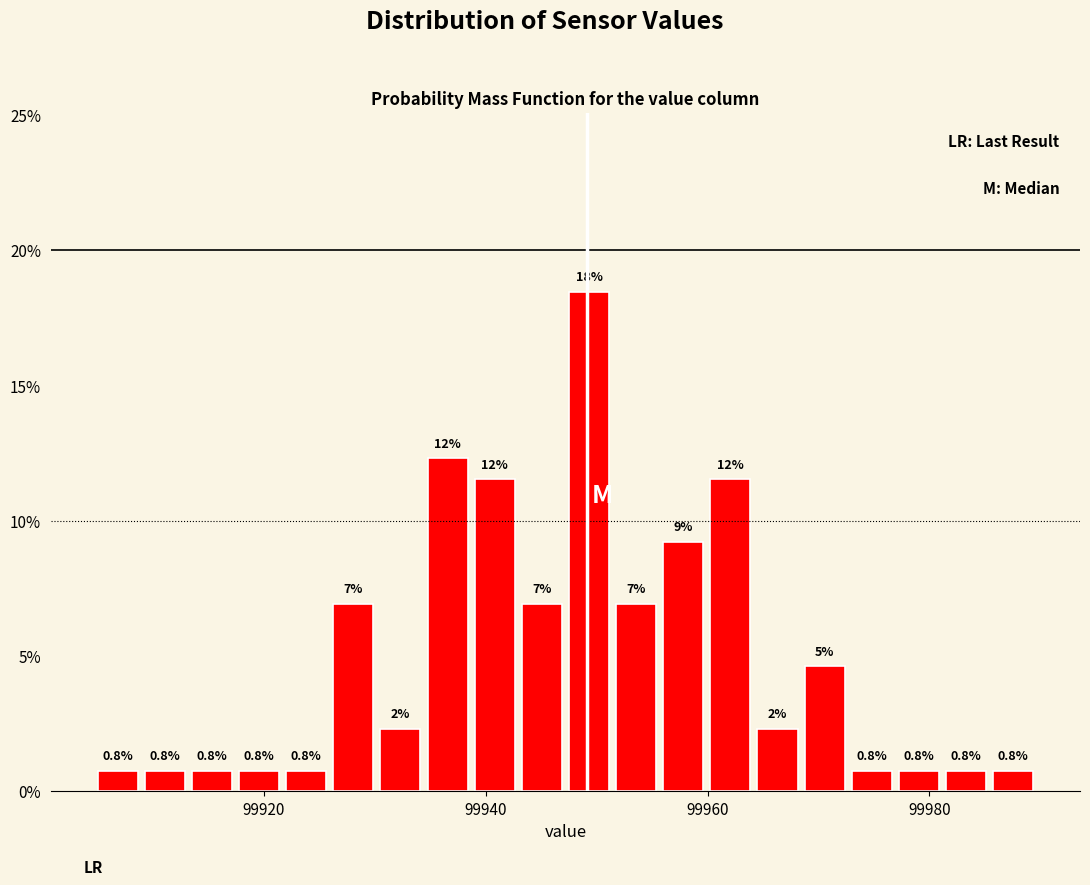

Around what value on the x-axis is the tallest bar? Give the approximate position of its centre, as read against the axis.

99950